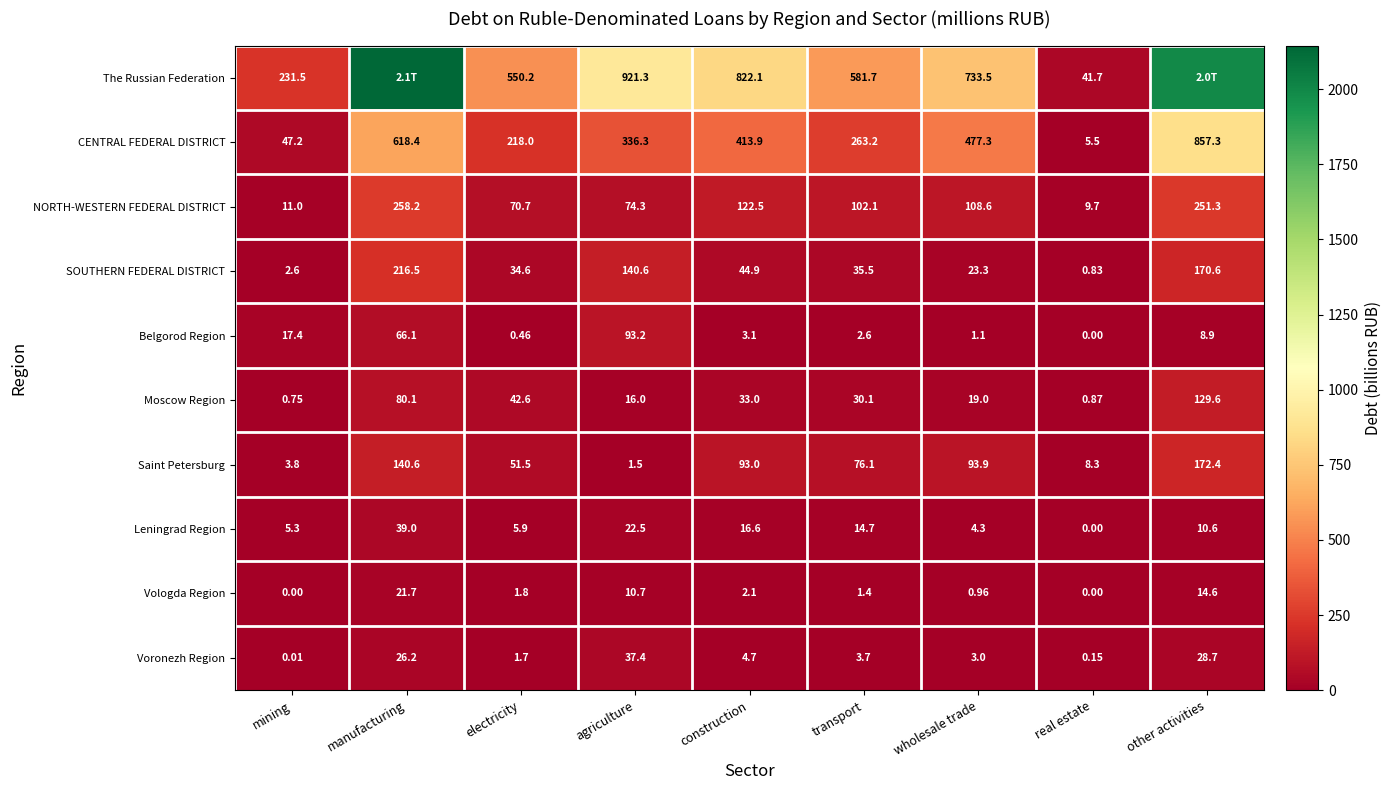

True or false: Moscow Region has a value of 42.6 at electricity.

True